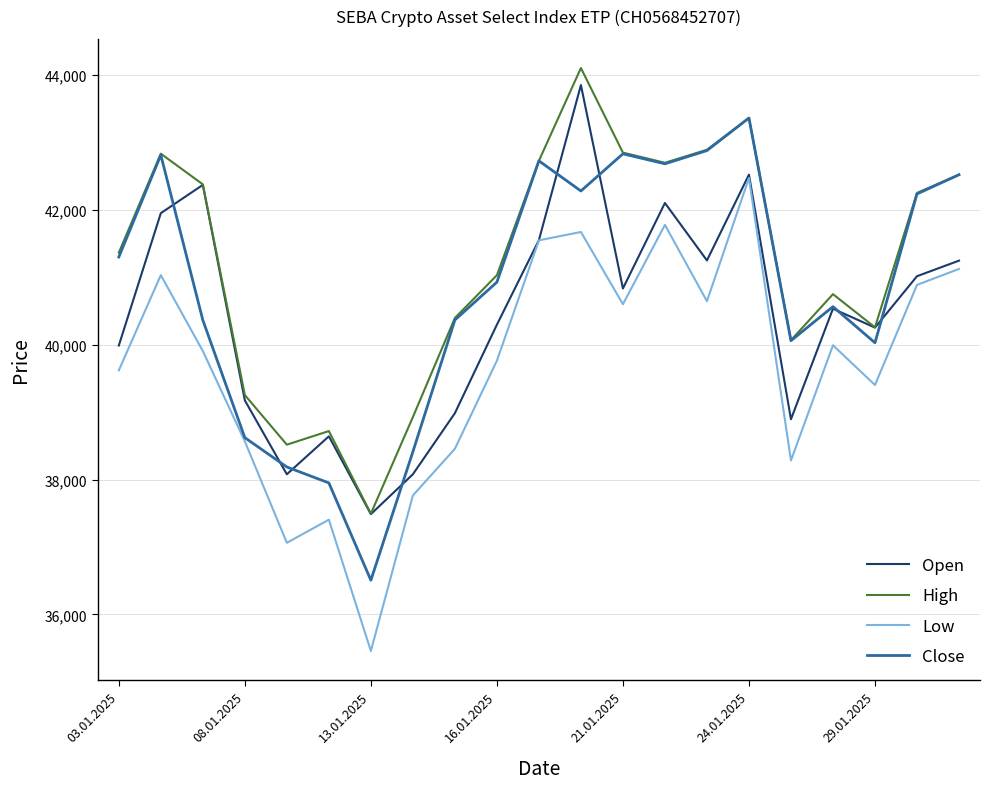

List the series in order of their overall mean, highest first.

High, Close, Open, Low